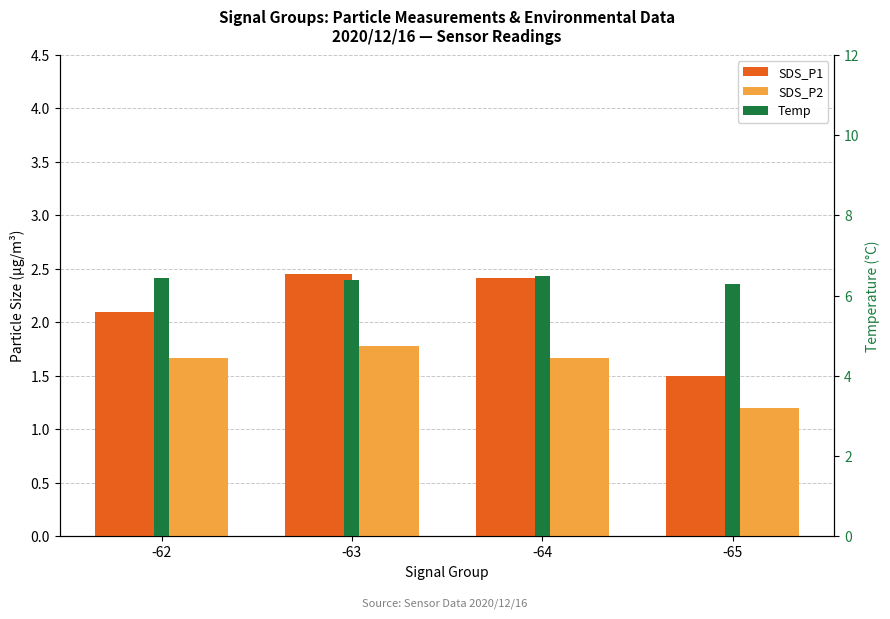

What is the sum of the Temp values at -62 and -63?

12.8